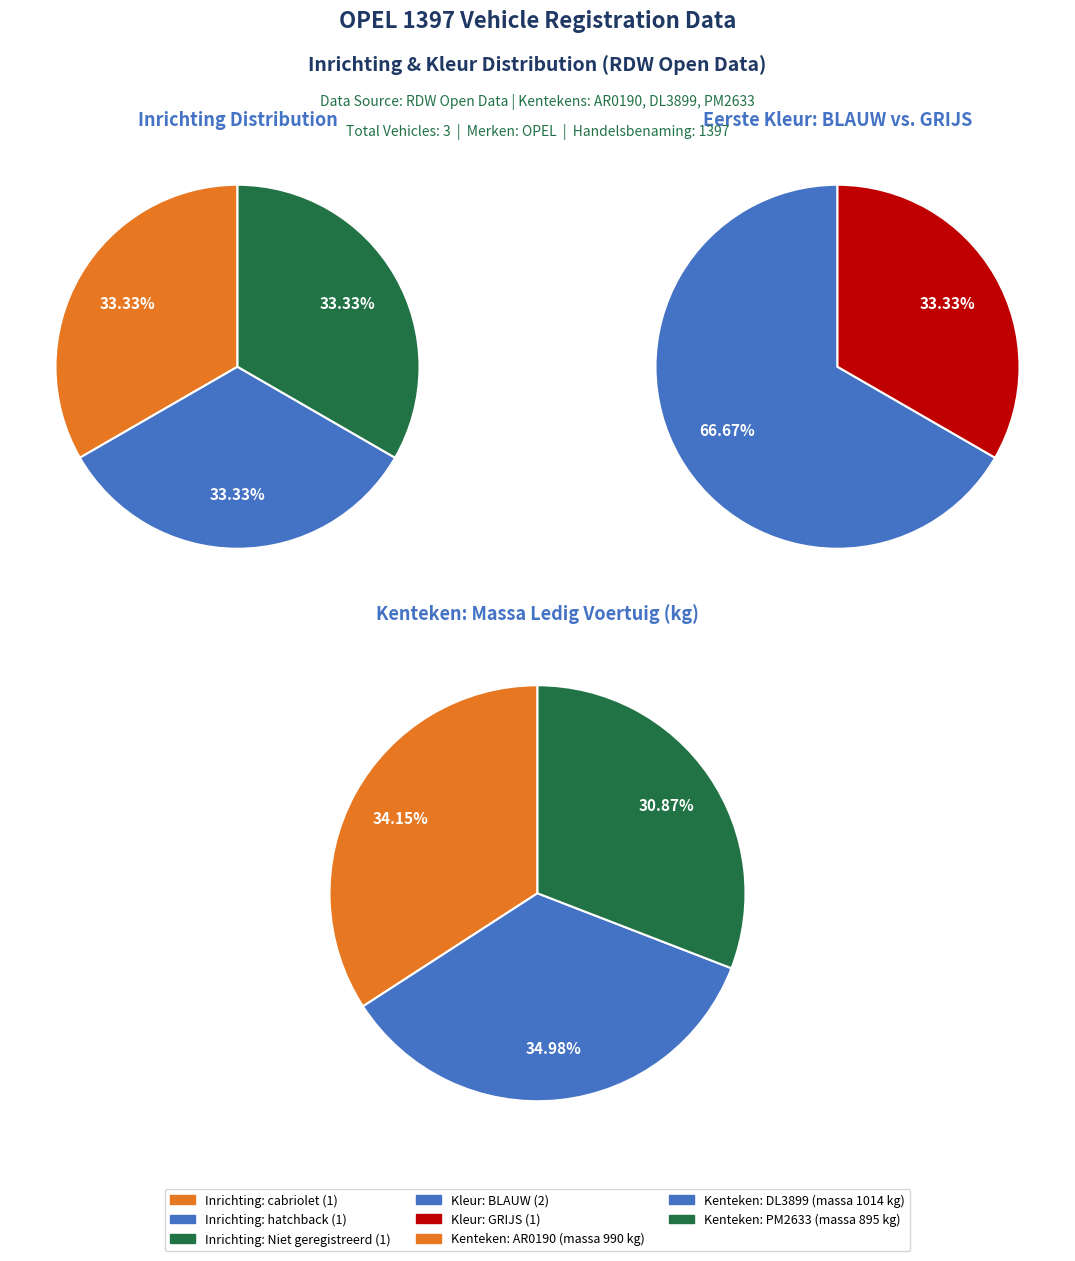

Is there any slice that represents more than half of the pie?

No